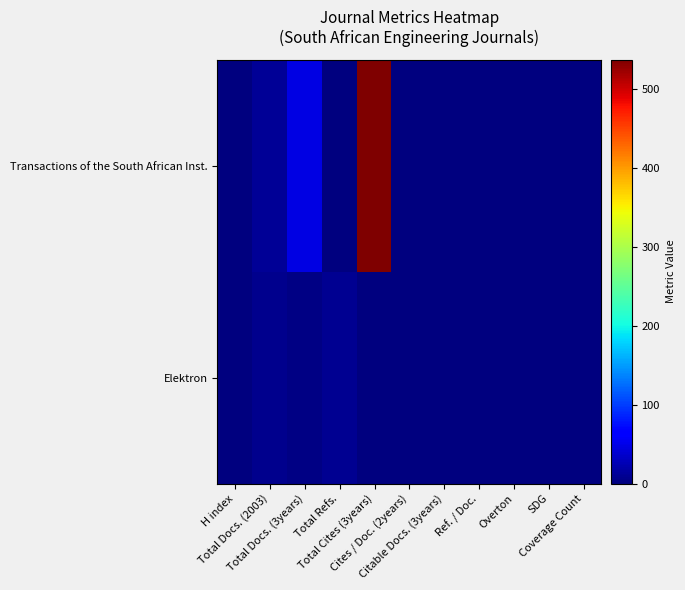

List the series in order of their overall mean, highest first.

Transactions of the South African Inst., Elektron